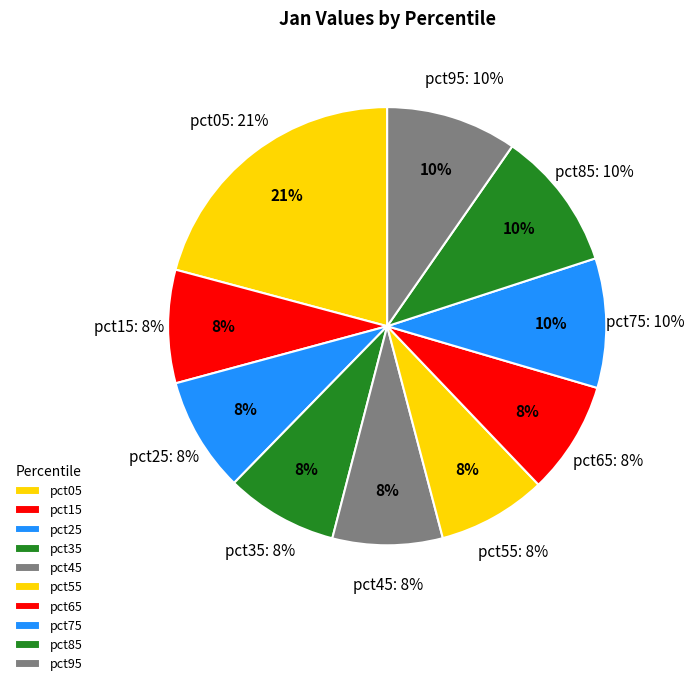

How many slices are in this pie chart?

10